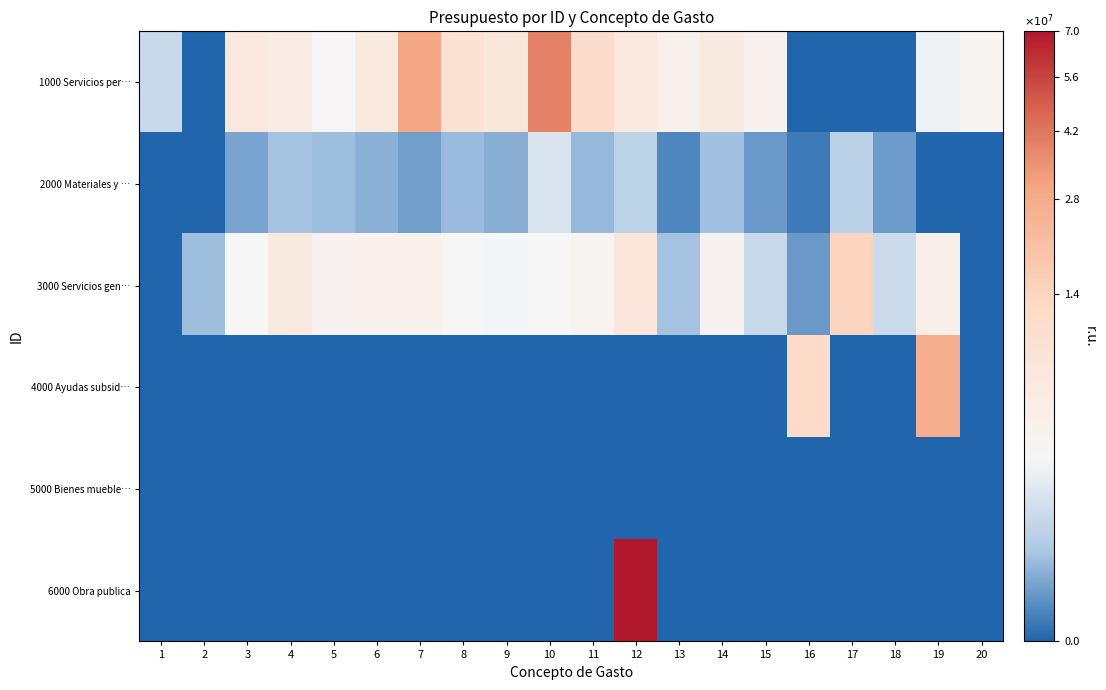

Which series has the widest spread of values?

6000 Obra publica